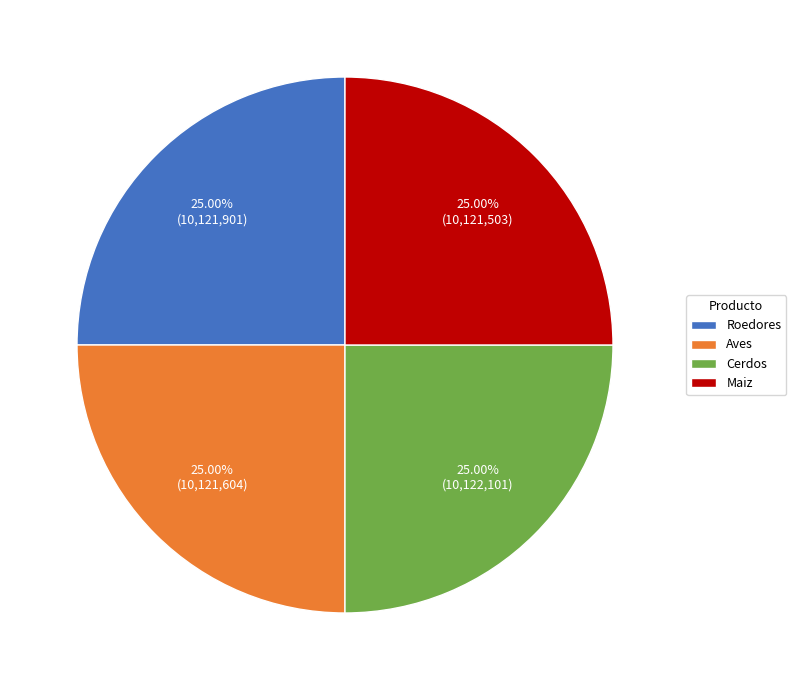

Approximately how many times larger is the value at Maiz compared to Cerdos?

1.0